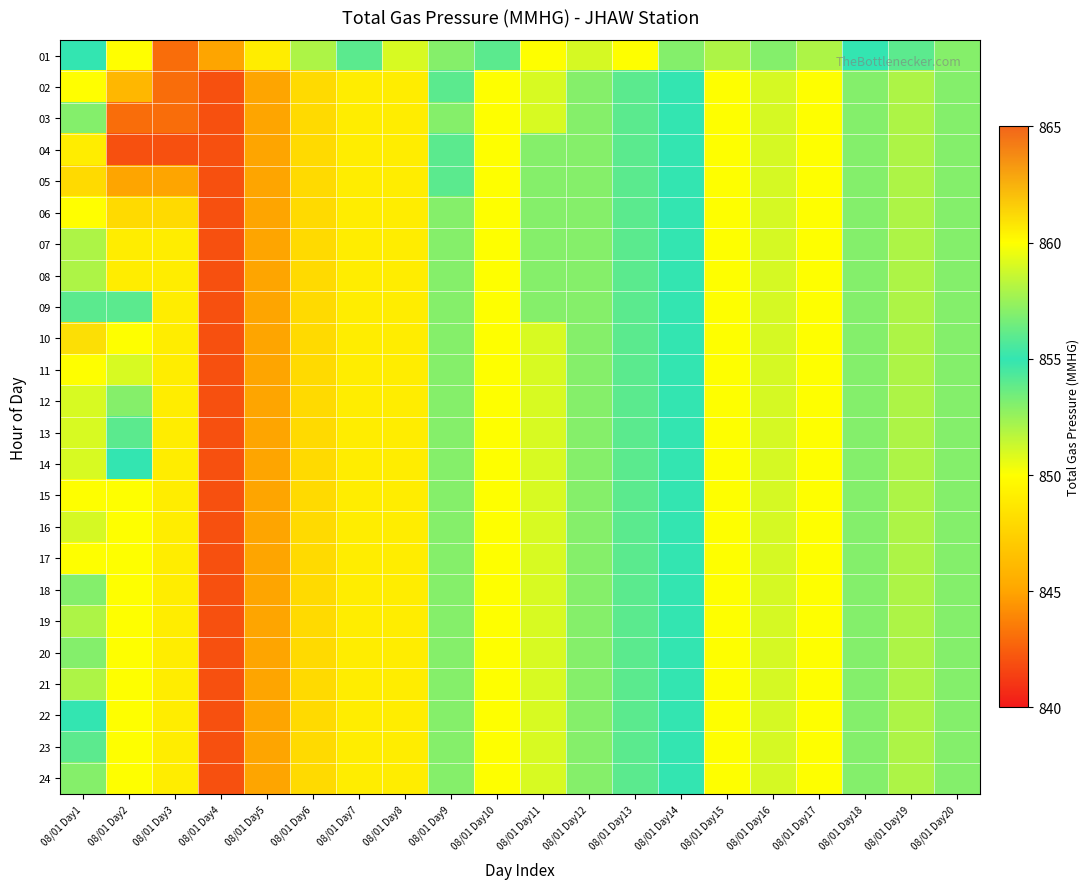

Which has a higher value, 08/01 Day19 or 08/01 Day2?

08/01 Day19